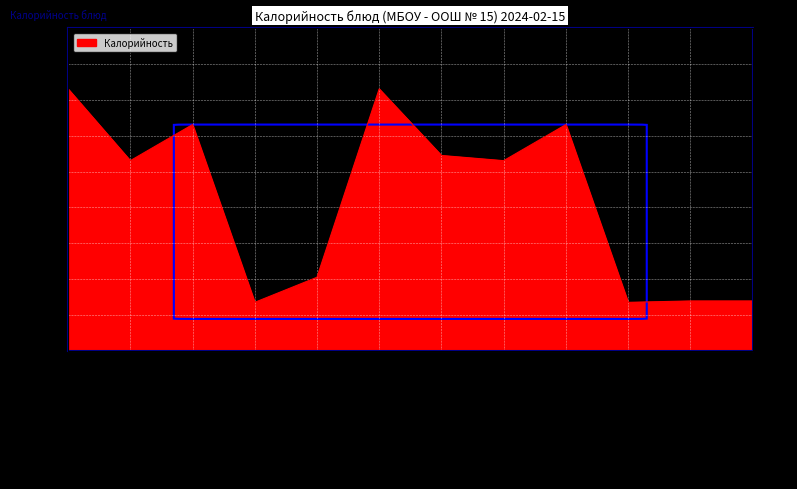

What is the difference between the maximum and minimum values?

198.3